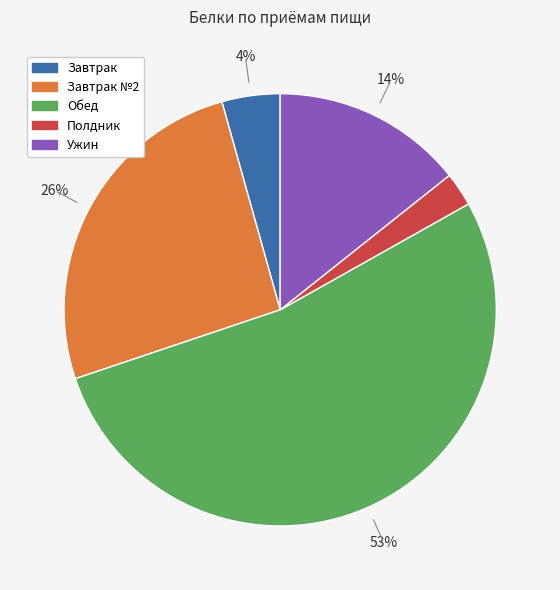

How many slices are in this pie chart?

5